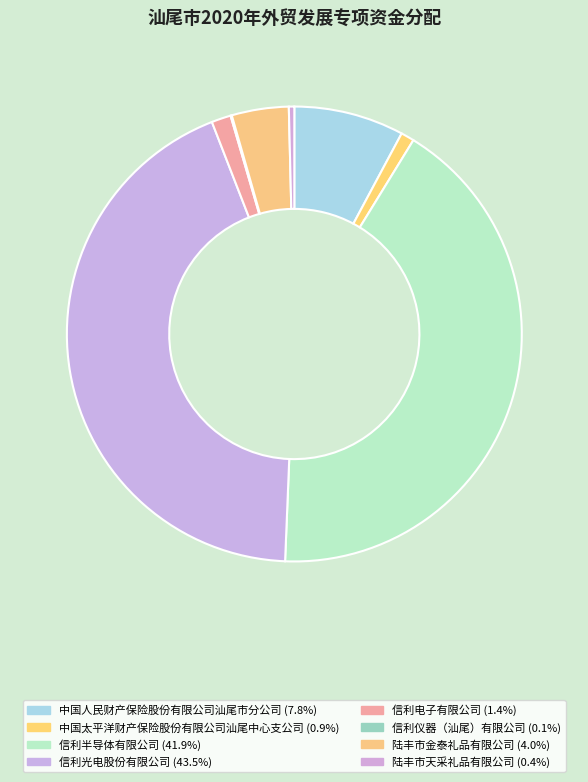

What is the ratio of the value at 中国太平洋财产保险股份有限公司汕尾中心支公司 to the value at 陆丰市金泰礼品有限公司?

0.2